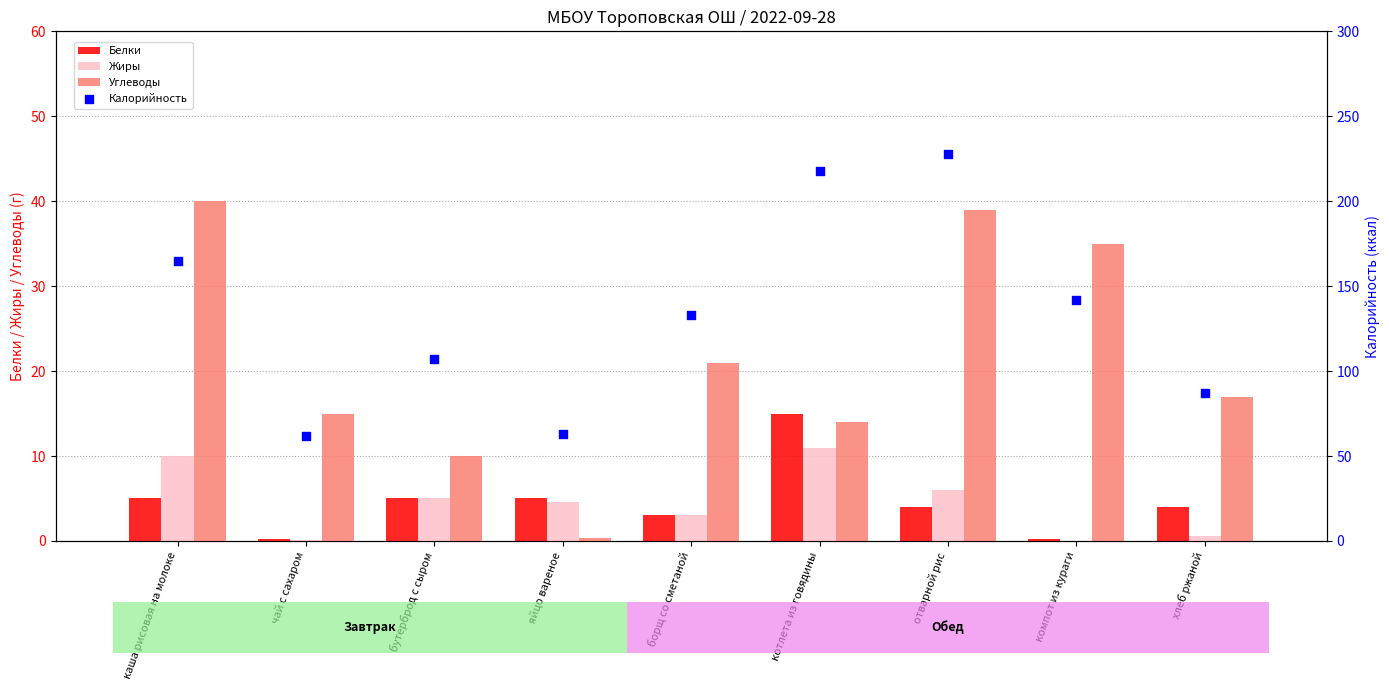

Which series reaches the minimum Y coordinate?

Жиры